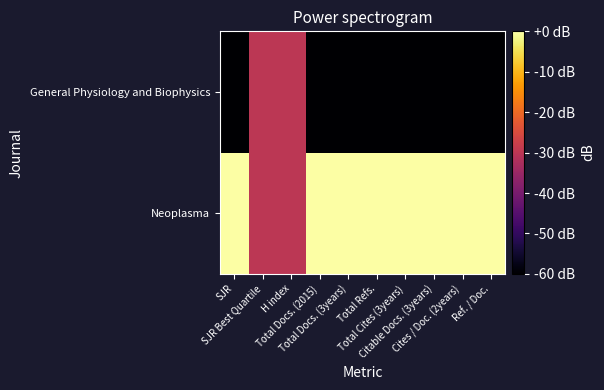

Reading left to right, list all the values displayed in this chart.

Neoplasma: SJR=0	SJR Best Quartile=-30	H index=-30	Total Docs. (2015)=0	Total Docs. (3years)=0	Total Refs.=0	Total Cites (3years)=0	Citable Docs. (3years)=0	Cites / Doc. (2years)=0	Ref. / Doc.=0
General Physiology and Biophysics: SJR=-60	SJR Best Quartile=-30	H index=-30	Total Docs. (2015)=-60	Total Docs. (3years)=-60	Total Refs.=-60	Total Cites (3years)=-60	Citable Docs. (3years)=-60	Cites / Doc. (2years)=-60	Ref. / Doc.=-60